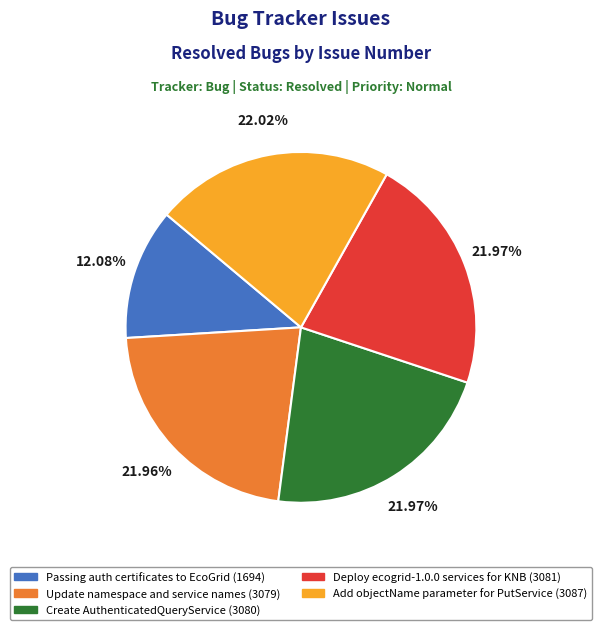

To the nearest percent, what is the difference between the largest and smallest slice percentages?

10%